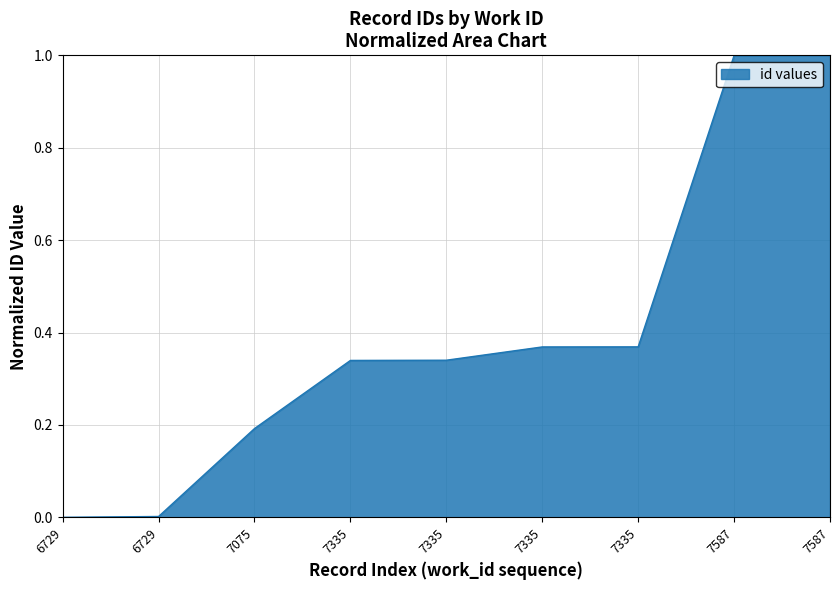

What is the maximum value shown in the chart?

1.0